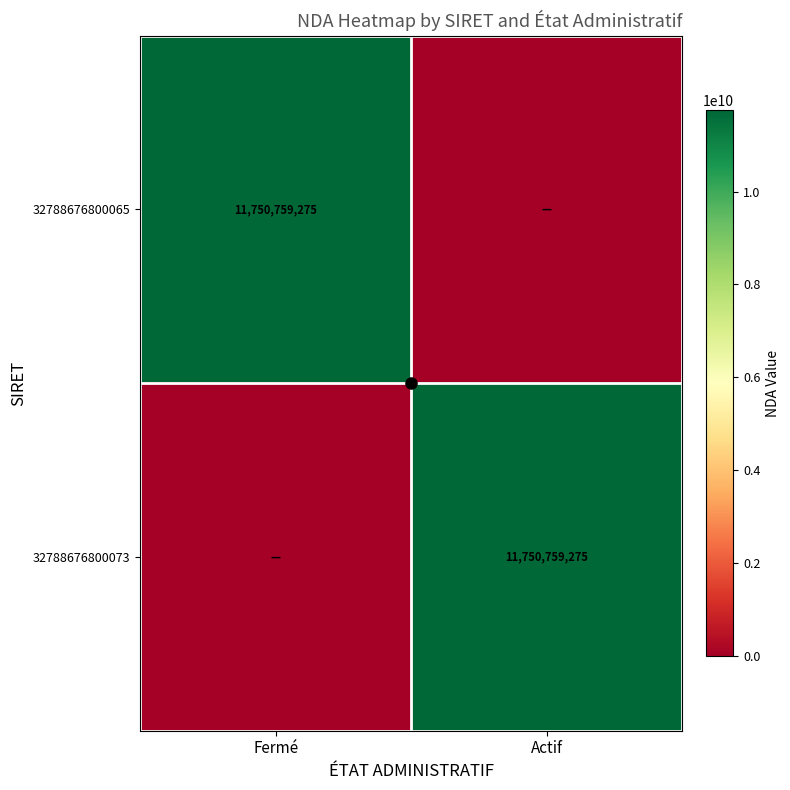

True or false: 32788676800065 has a value of 7142997661 at Fermé.

False